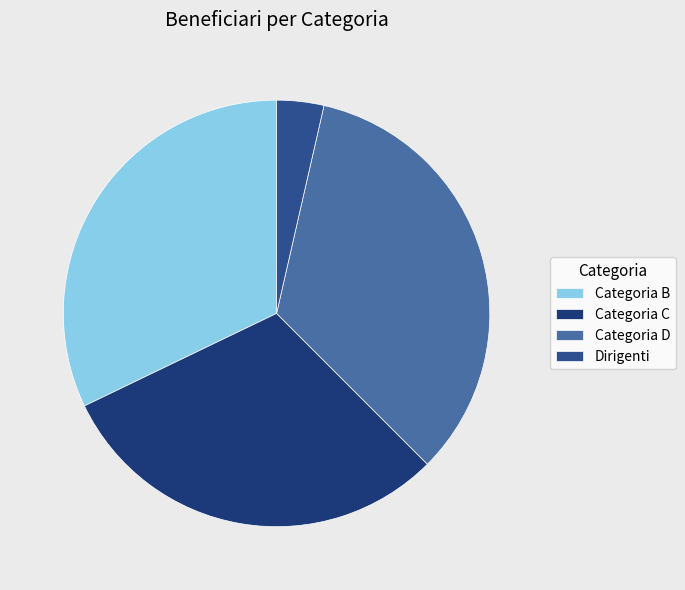

Is Dirigenti the majority of the pie?

No